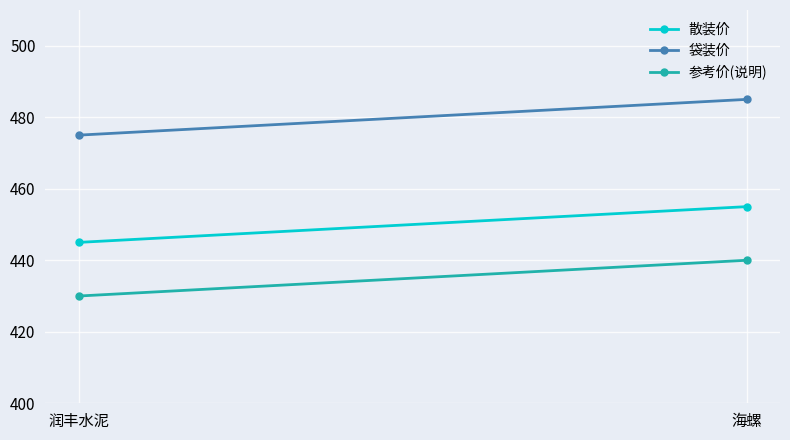

What is the difference between the 袋装价 values at 润丰水泥 and 海螺?

10